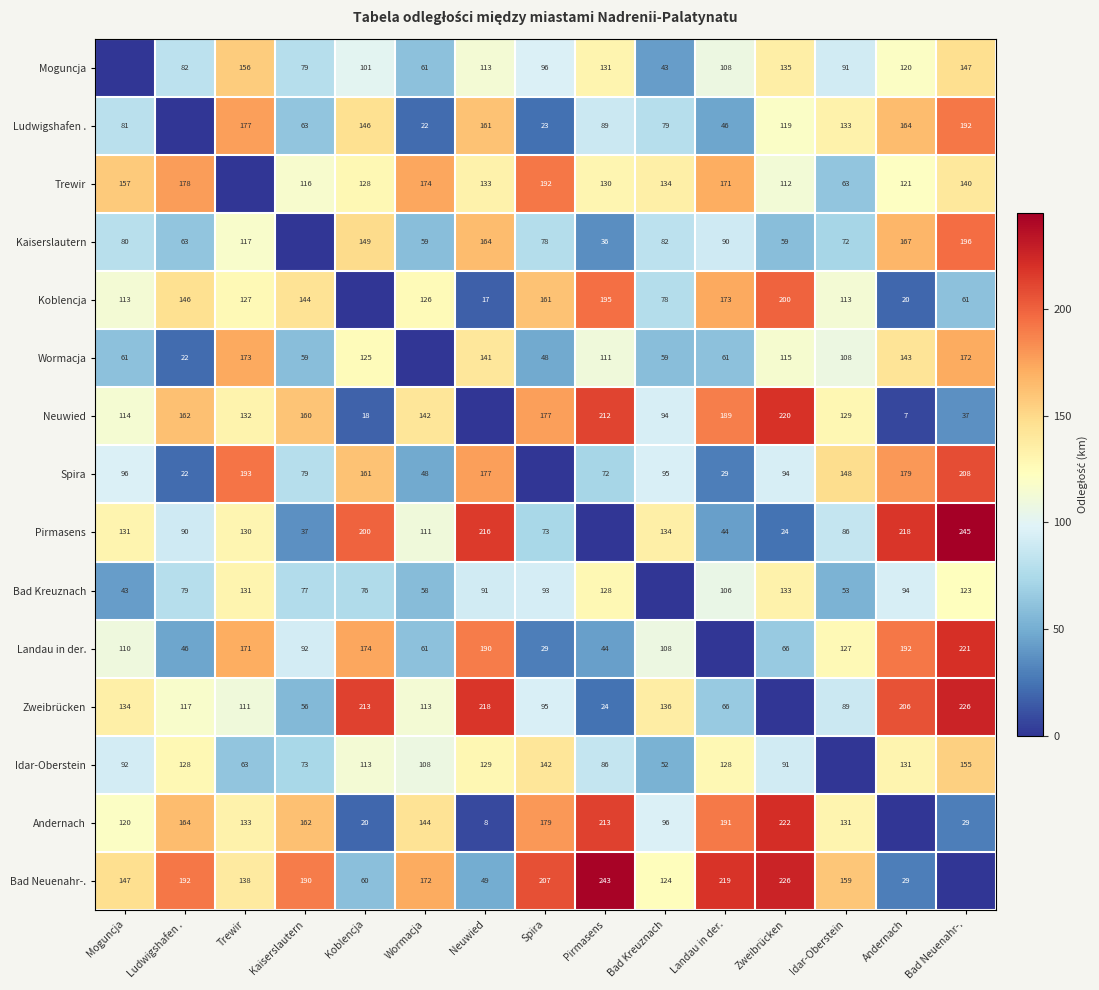

How many distinct data groups are displayed?

15